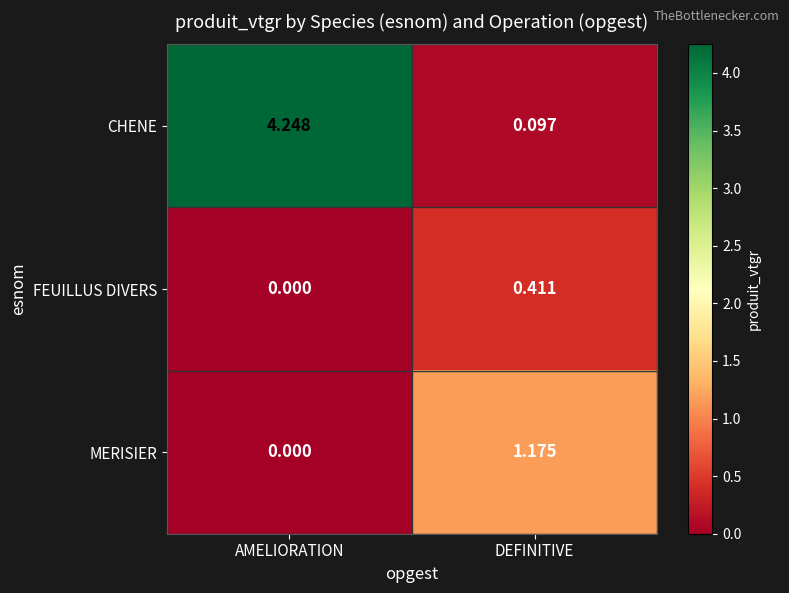

At which category is the sum across all series the highest?

AMELIORATION